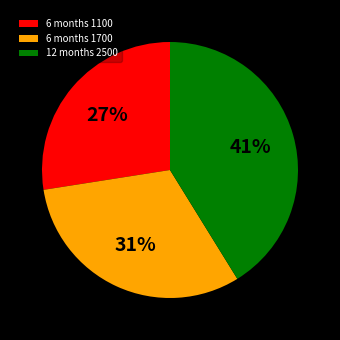

Do 12 months 2500 and 6 months 1100 together represent more than half of the pie?

Yes